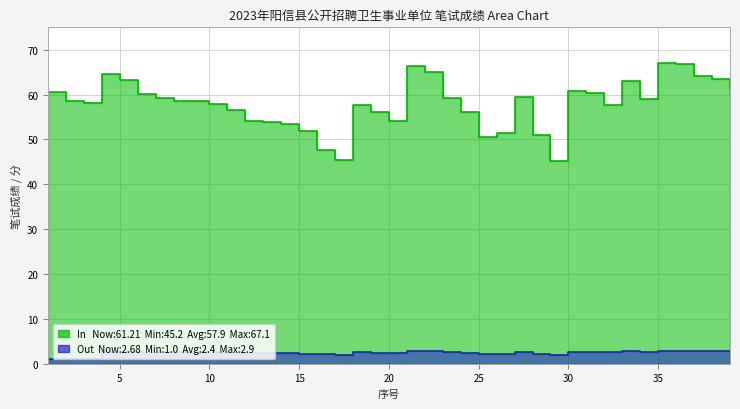

What is the minimum value for In?

45.2